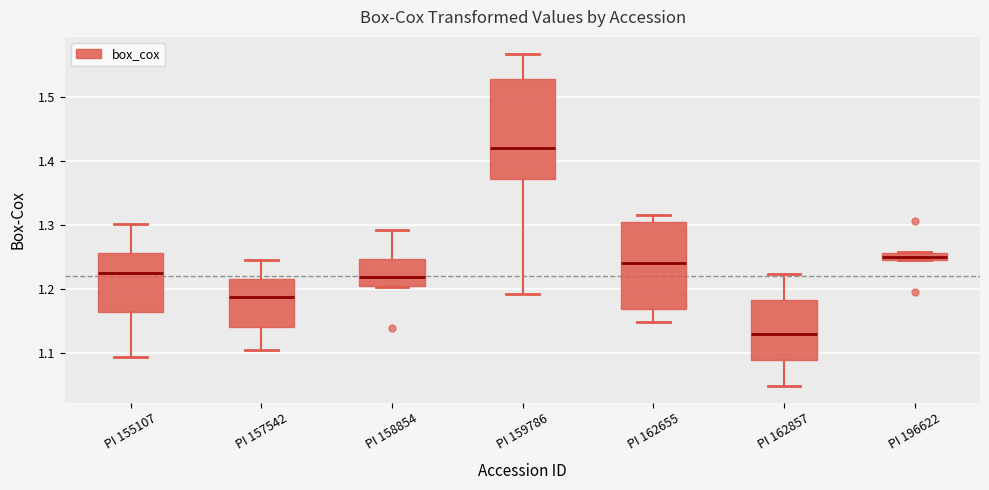

Comparing the boxes themselves (not the whiskers), which one is the tallest?

PI 159786